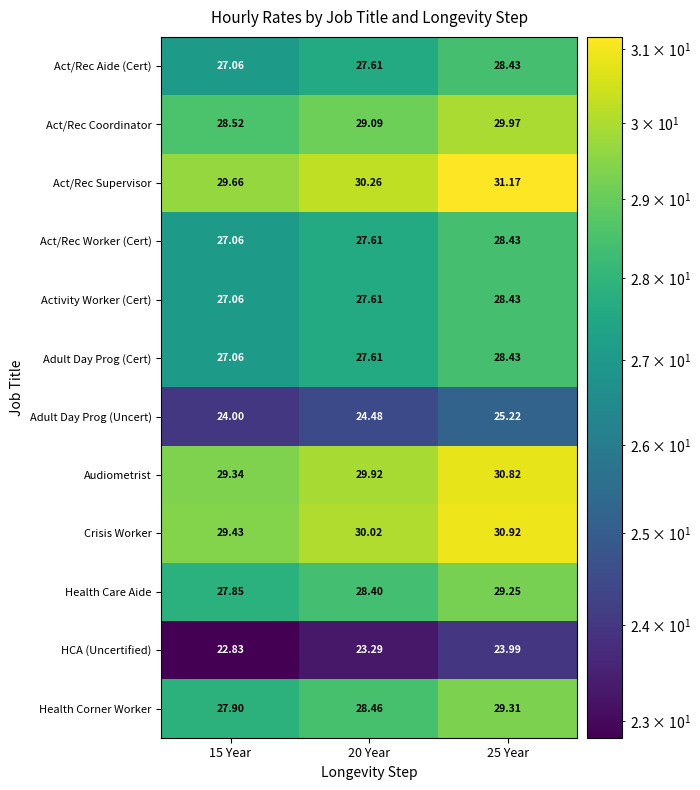

Is the value of Health Care Aide at 20 Year greater than the value of Act/Rec Worker (Cert) at 25 Year?

No